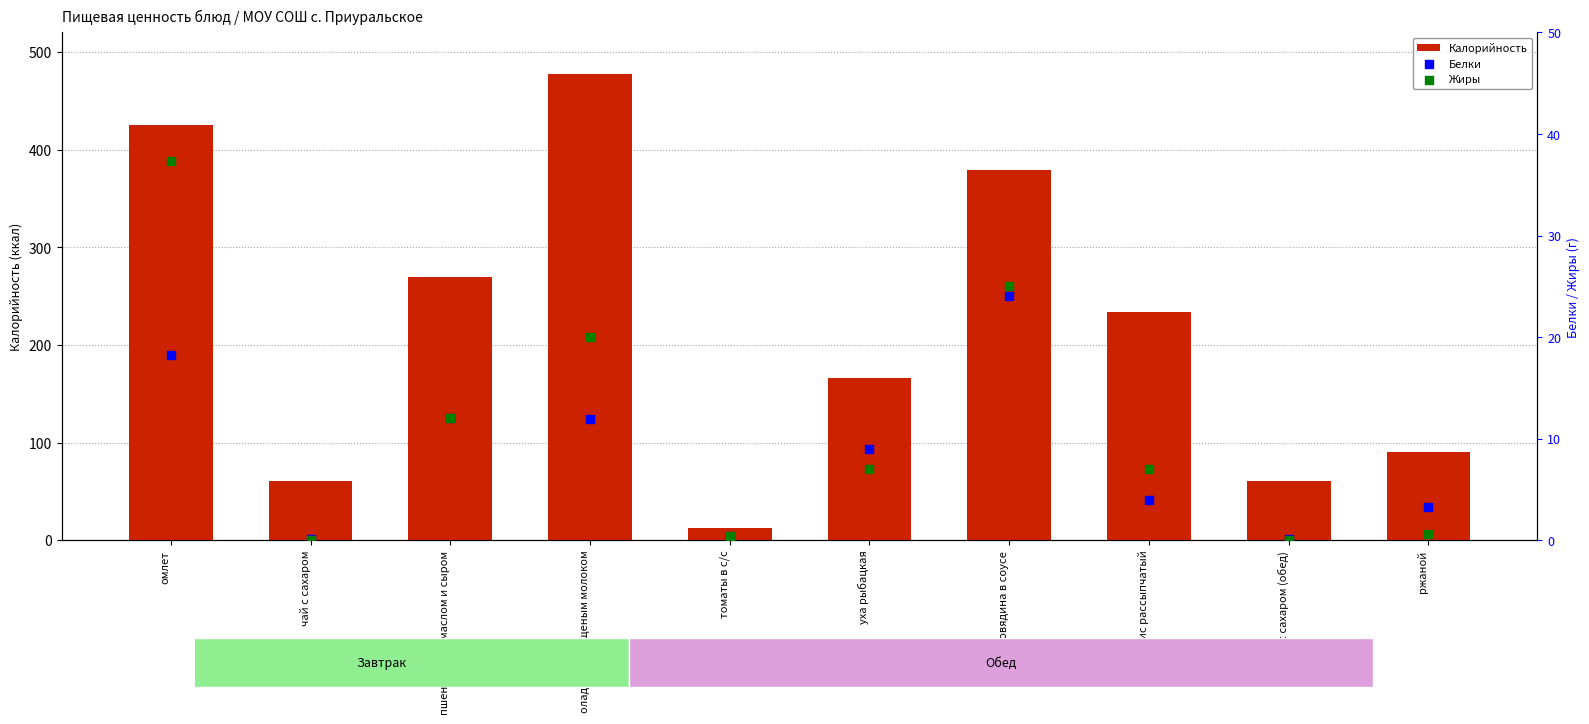

At how many categories does at least one series exceed 92?

6